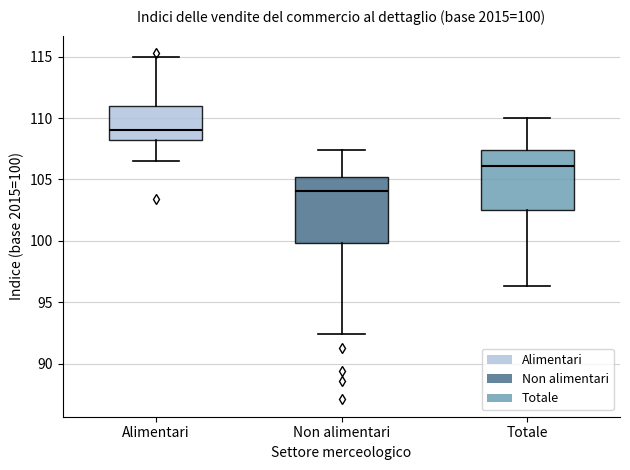

Which box's median line is the lowest?

Non alimentari